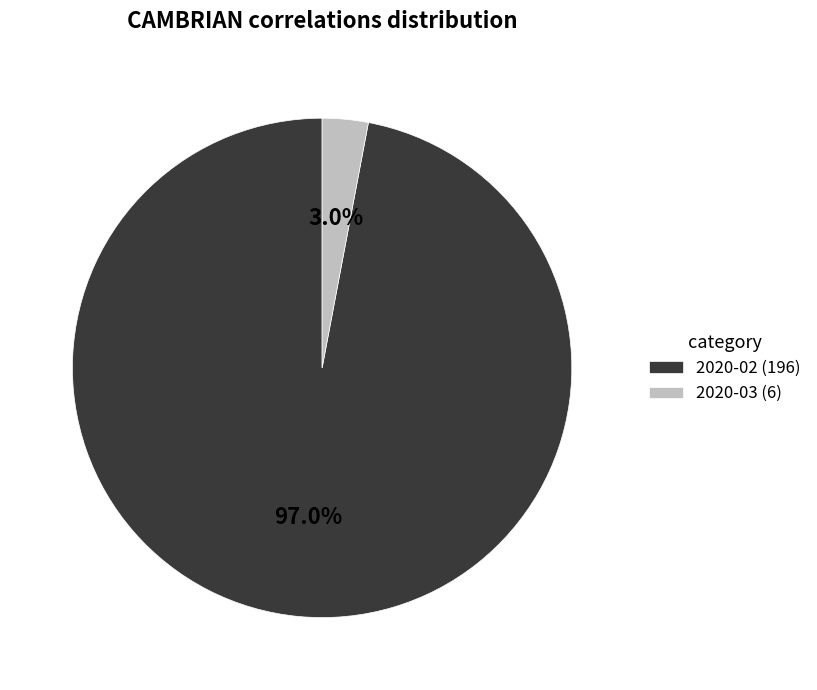

What is the largest slice in the pie chart?

2020-02 (196)